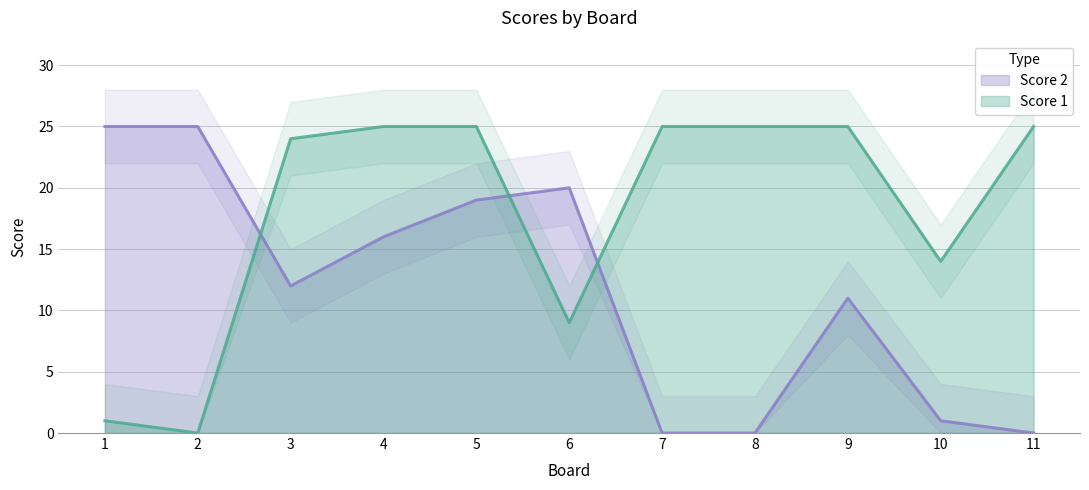

What is the sum of all Score 2 values?

129